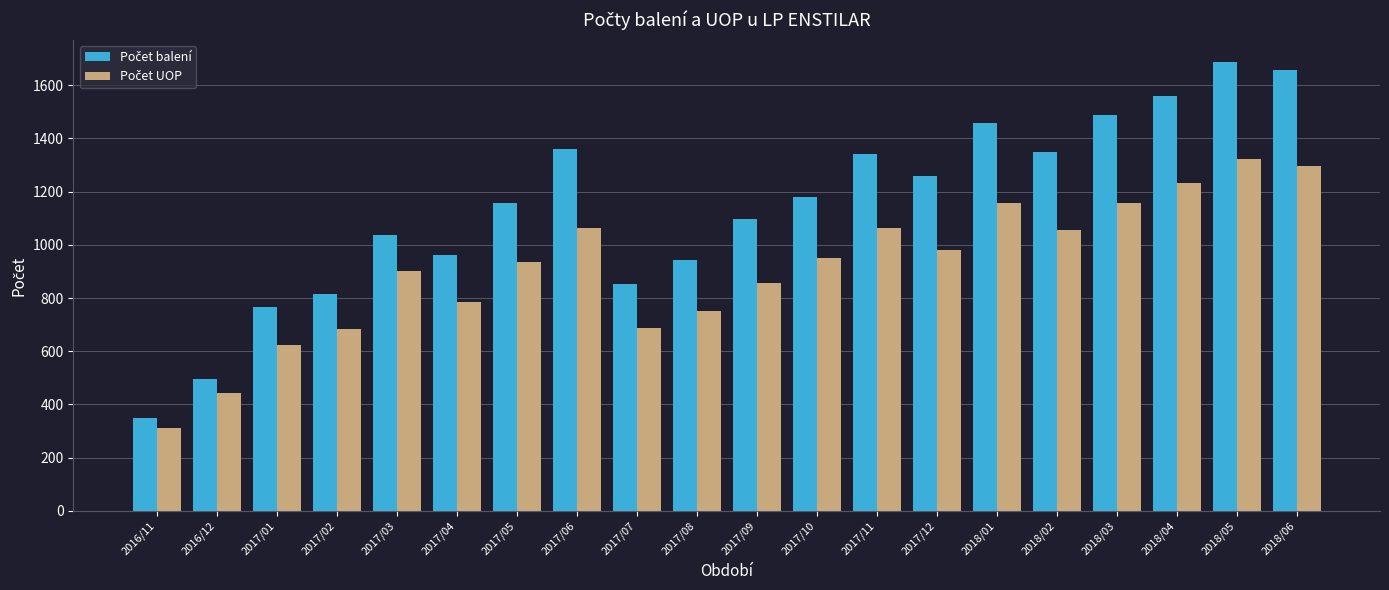

What is the total value across all series at 2017/08?

1695